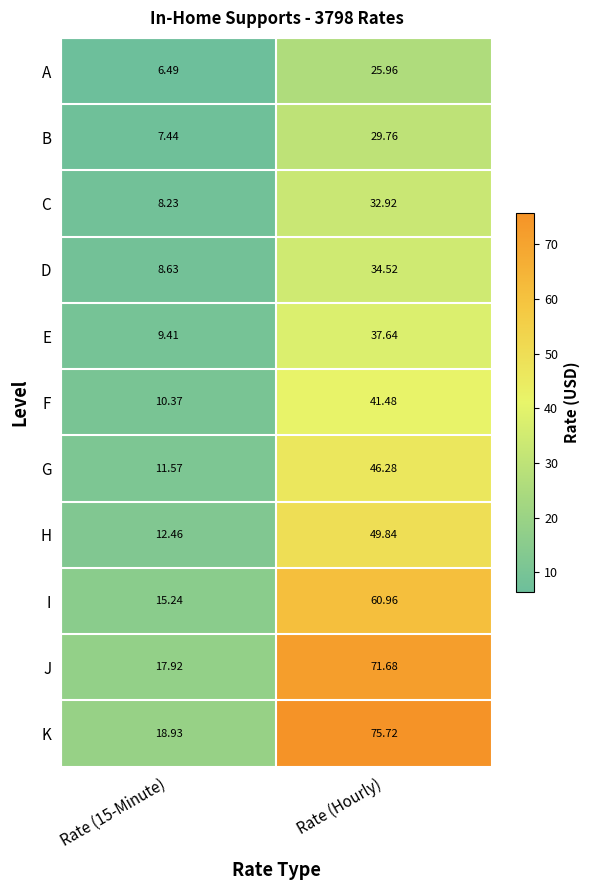

How many data points does each series have?

2